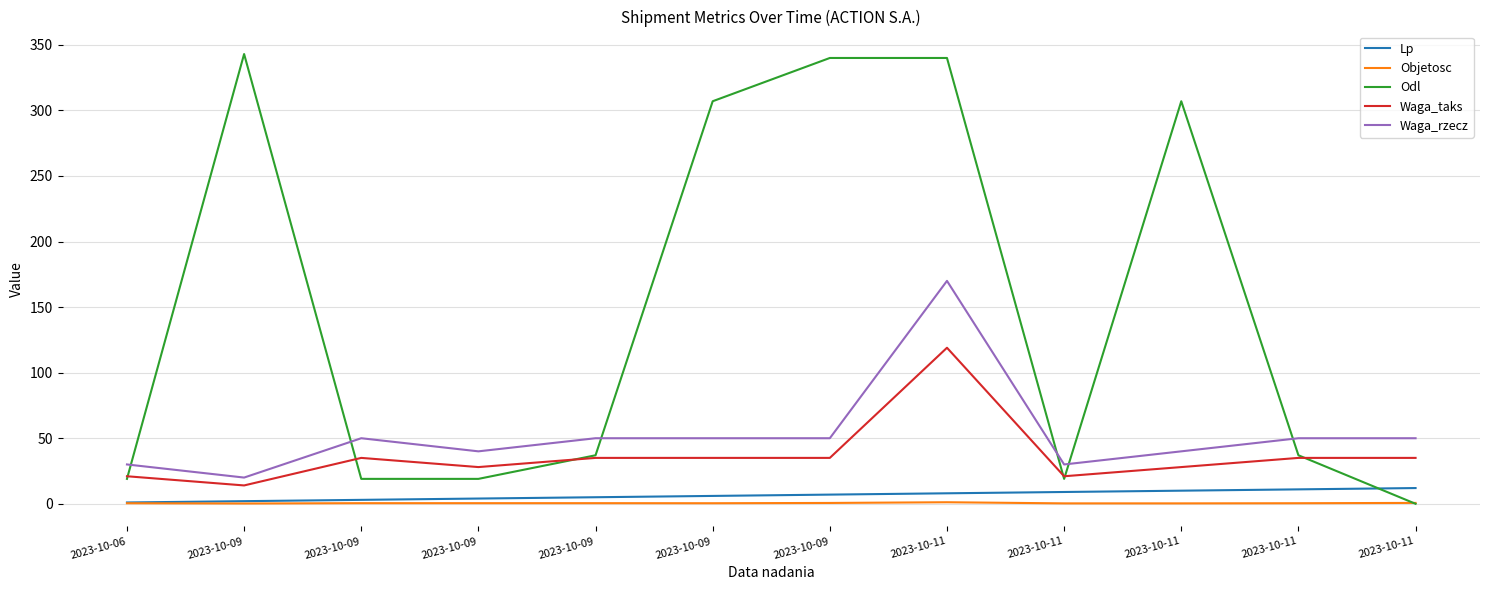

Which series has the widest spread of values?

Odl